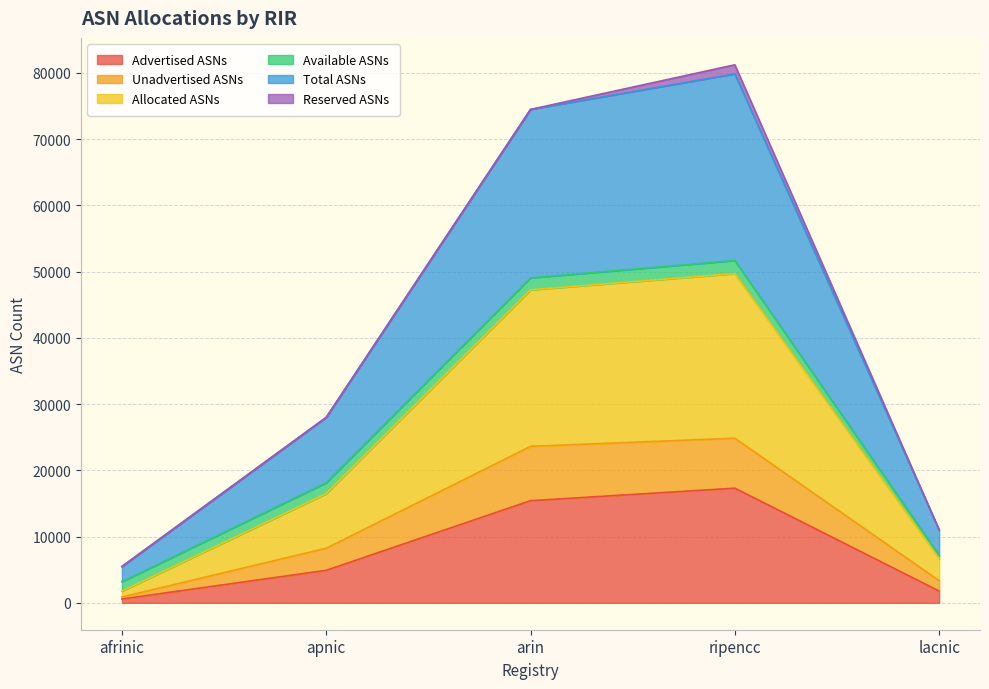

How many values in the Allocated ASNs series exceed 16482?

2